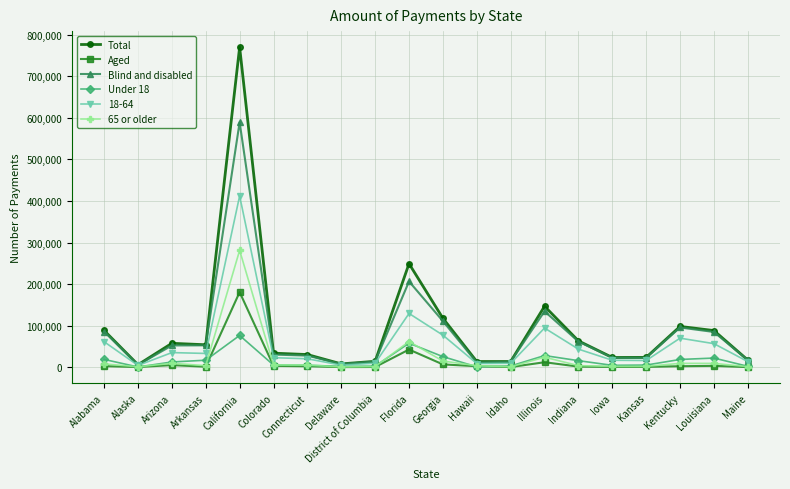

What is the label of the 20th point from the left?

Maine